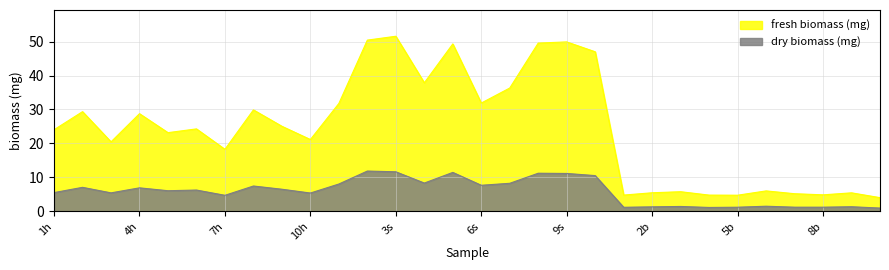

True or false: dry biomass (mg) and fresh biomass (mg) intersect in this chart.

False